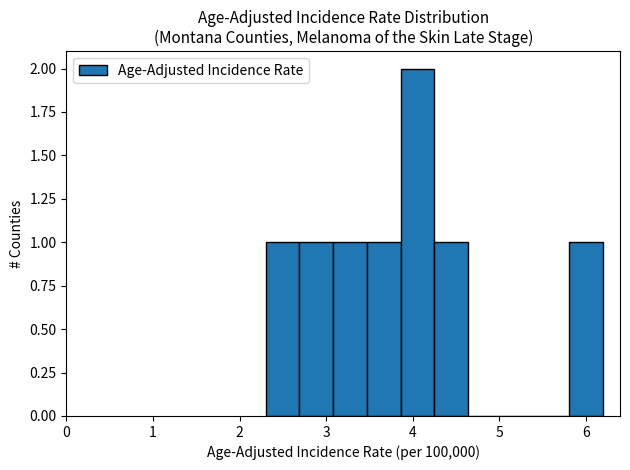

Around what value on the x-axis is the tallest bar? Give the approximate position of its centre, as read against the axis.

4.1